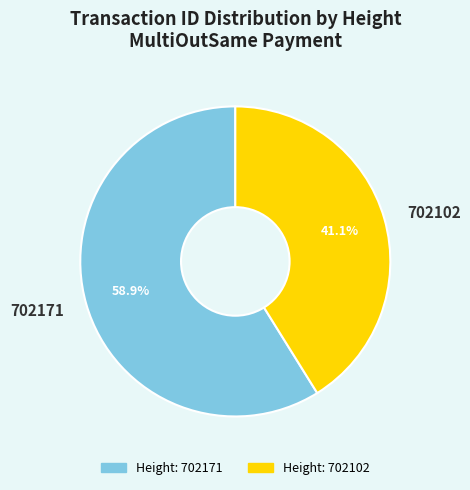

How many slices are in this pie chart?

2